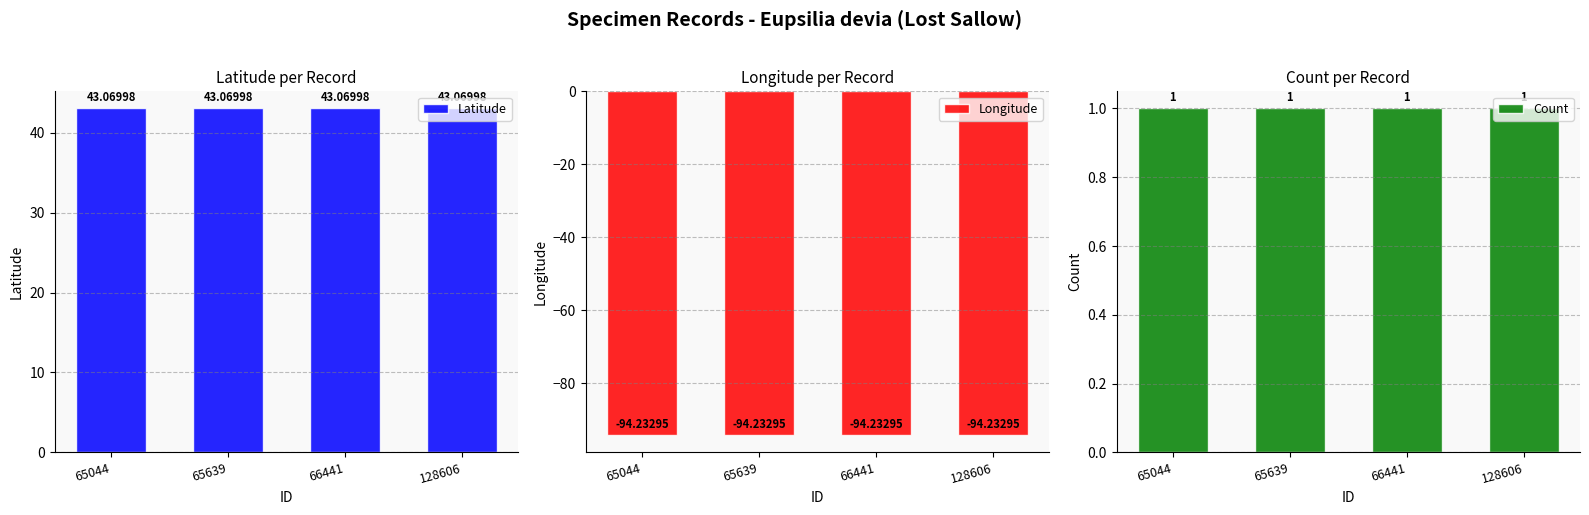

Reading right to left, extract all data points from this chart.

Latitude: 128606=43.1	66441=43.1	65639=43.1	65044=43.1
Longitude: 128606=-94.2	66441=-94.2	65639=-94.2	65044=-94.2
Count: 128606=1.0	66441=1.0	65639=1.0	65044=1.0